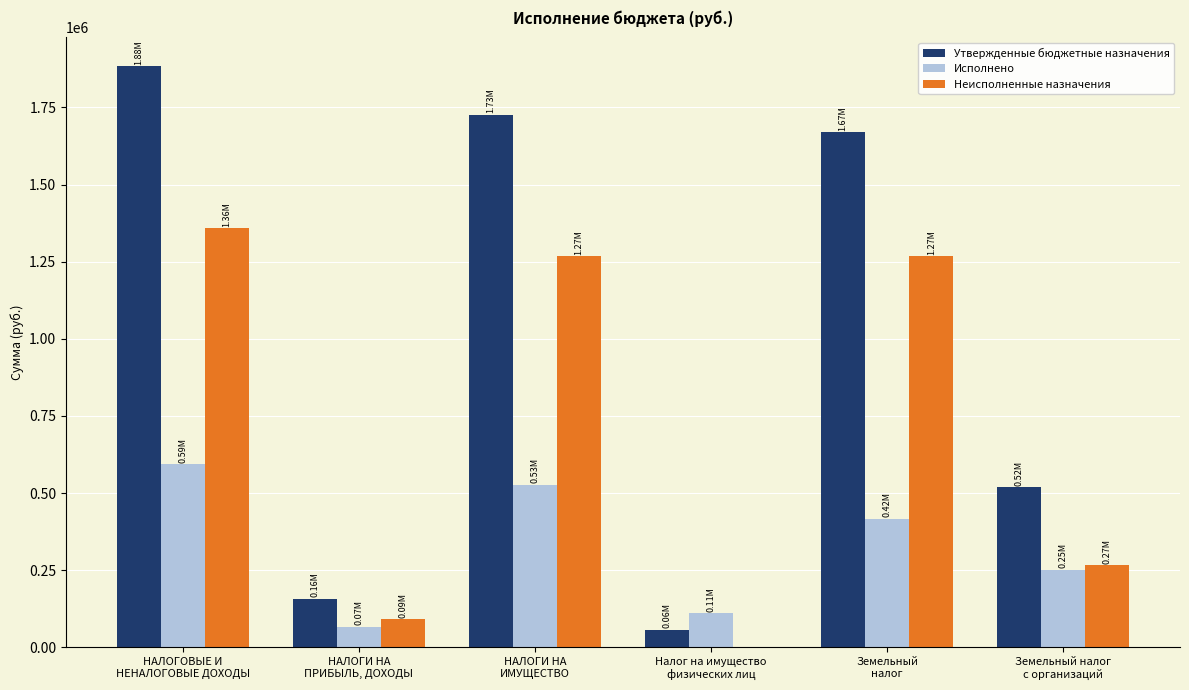

Is the value of Исполнено at Налог на имущество
физических лиц greater than the value of Неисполненные назначения at Налог на имущество
физических лиц?

Yes